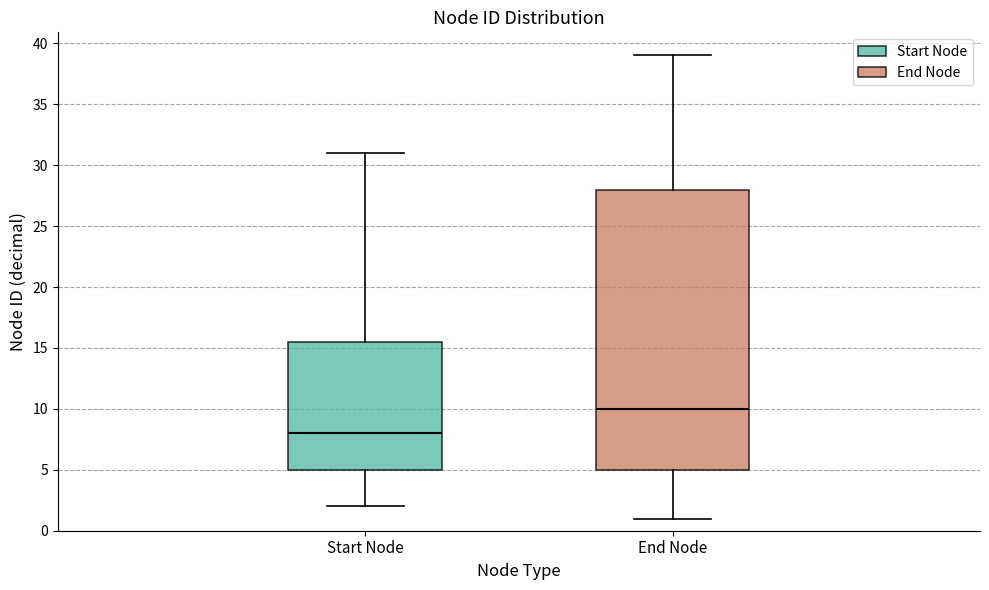

Reading left to right, transcribe this box plot: for each box, give where its median line is, the range the box spans, and where its two whiskers end, as read against the y-axis. The values are not printed on the chart, so give them approximately, as read against the axis.

Start Node: median 8.0, box 5.0 to 15.5, whiskers 2.0 to 31.0
End Node: median 10.0, box 5.0 to 28.0, whiskers 1.0 to 39.0